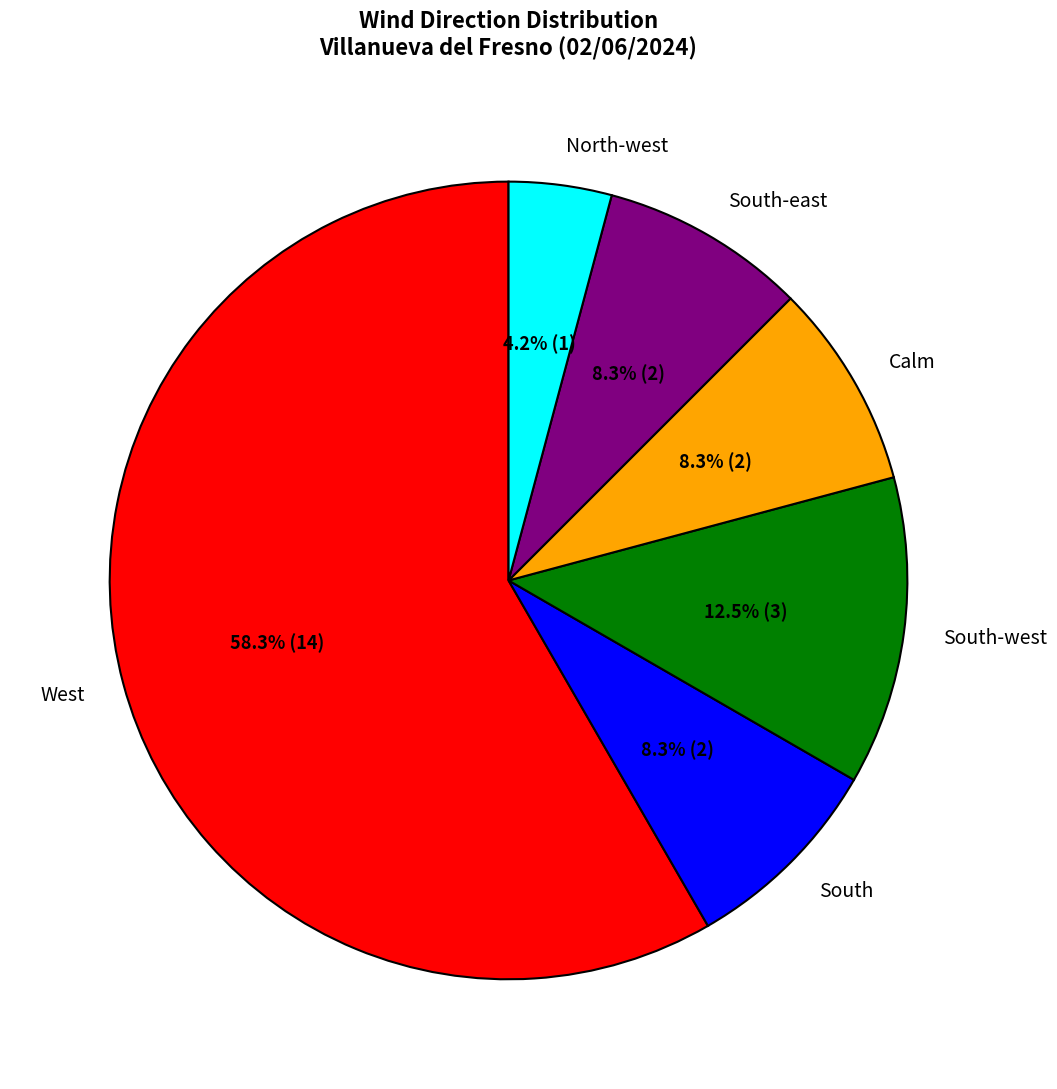

To the nearest percent, what percentage of the pie is West?

58%